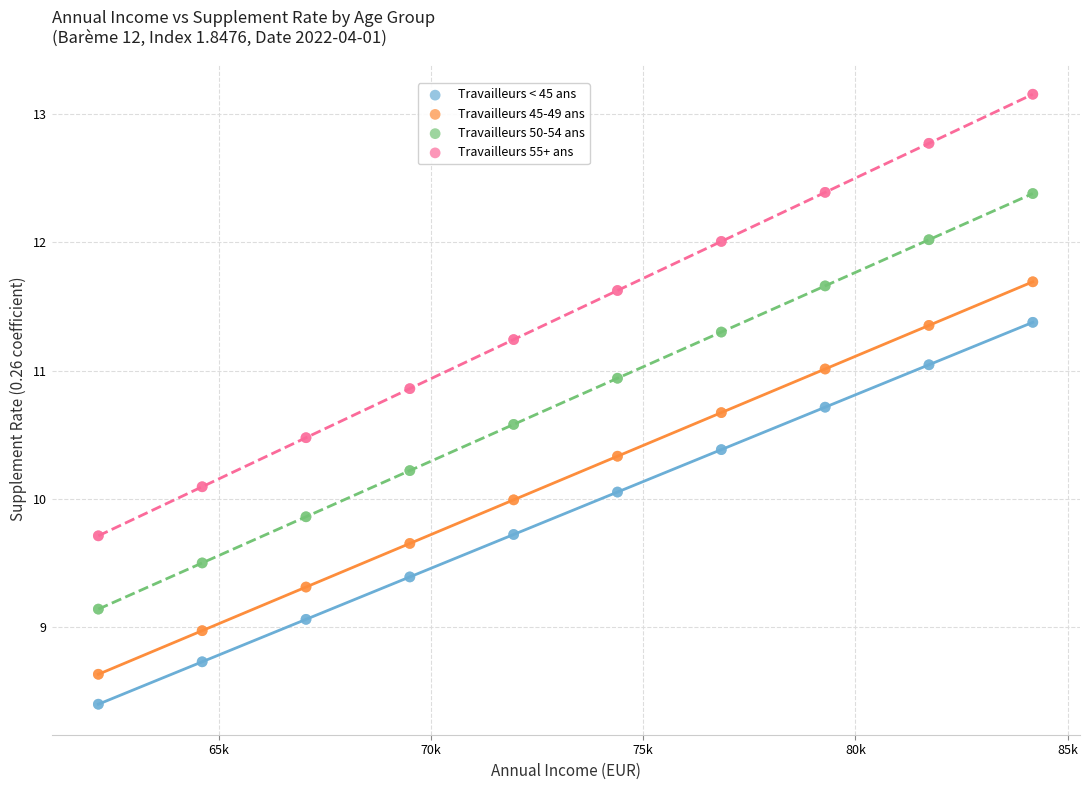

Which series reaches the maximum Y coordinate?

Travailleurs 55+ ans